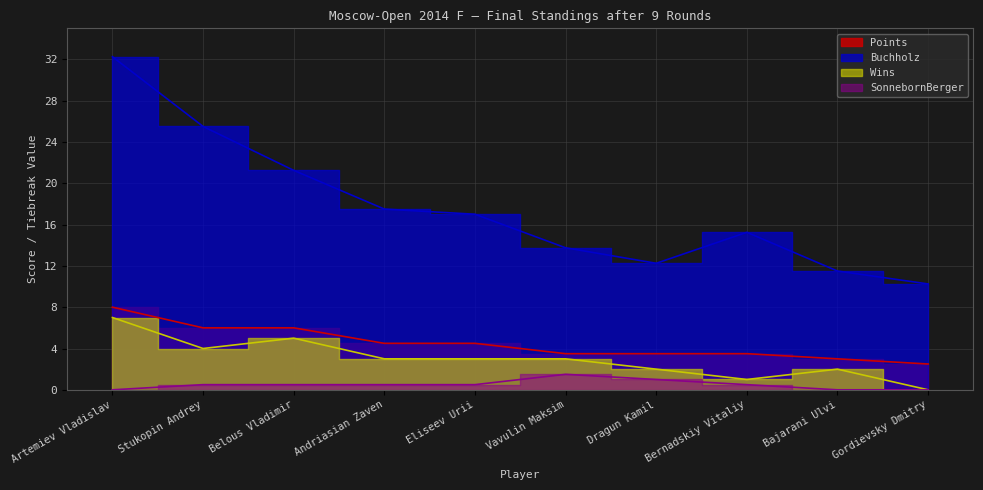

List the labels in order of Points value, largest first.

Artemiev Vladislav, Stukopin Andrey, Belous Vladimir, Andriasian Zaven, Eliseev Urii, Vavulin Maksim, Dragun Kamil, Bernadskiy Vitaliy, Bajarani Ulvi, Gordievsky Dmitry